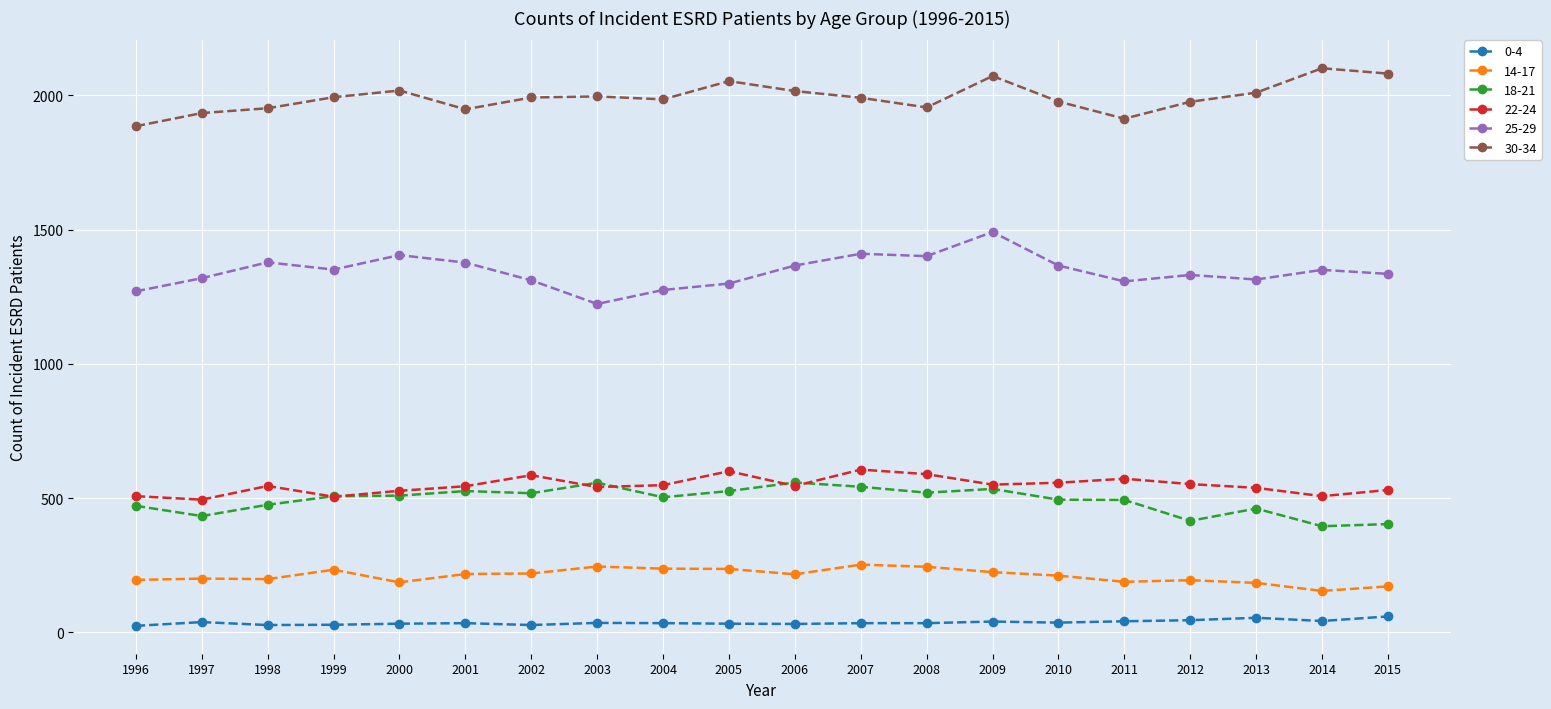

What is the average value of the 0-4 series?

36